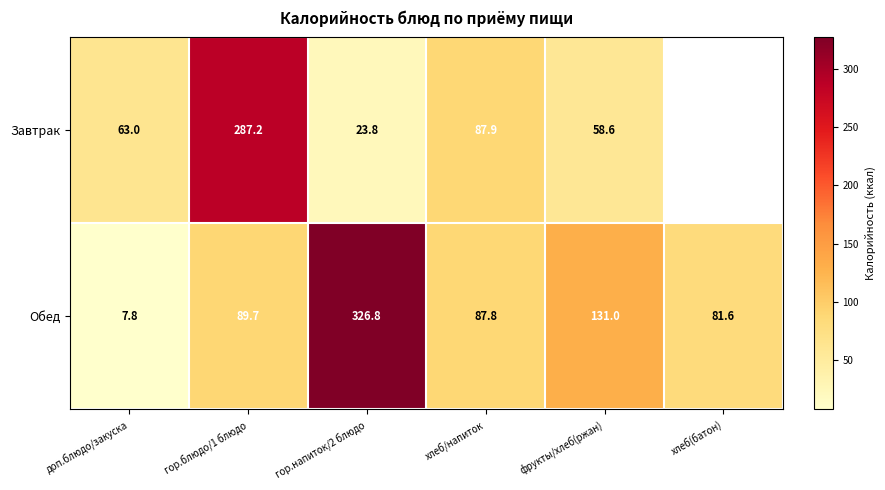

Where does the Обед series first go above 89?

гор.блюдо/1 блюдо